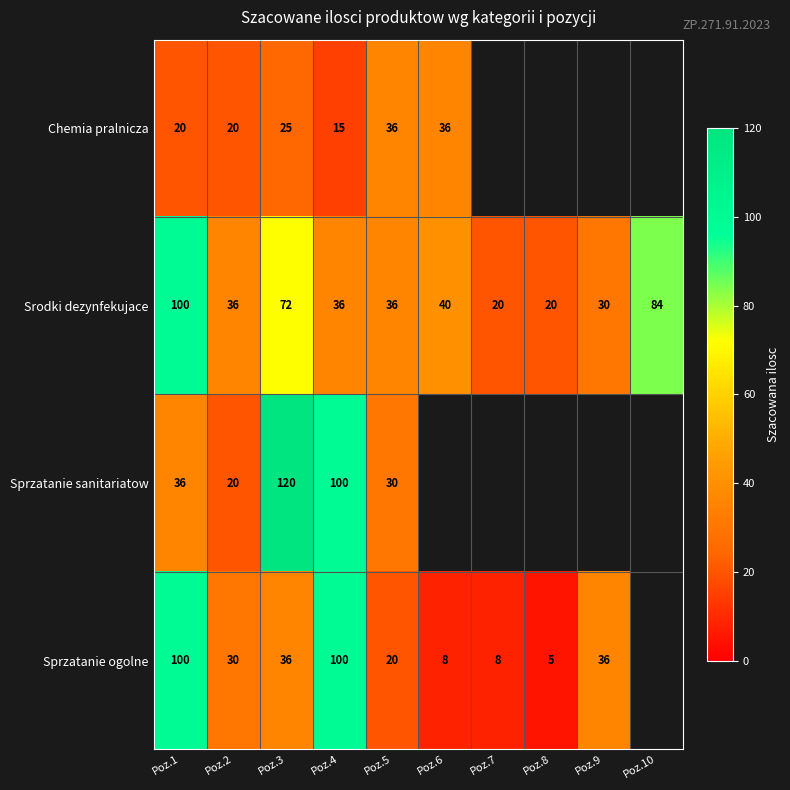

How many distinct data groups are displayed?

4